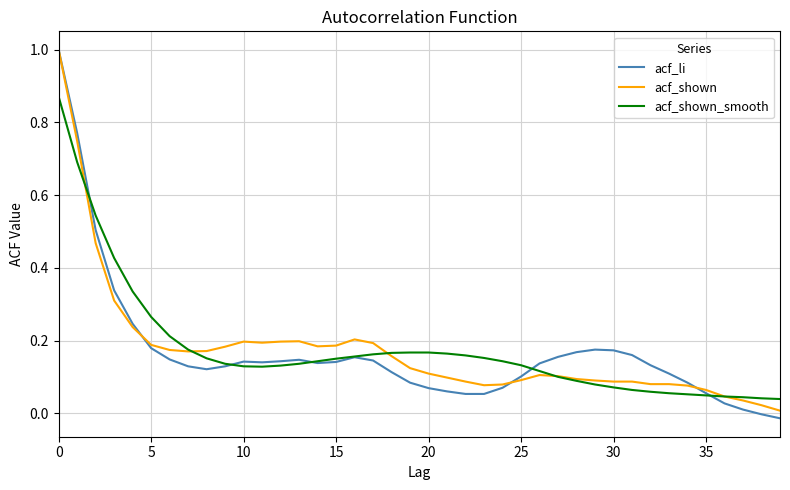

What is the greatest value displayed?

1.0